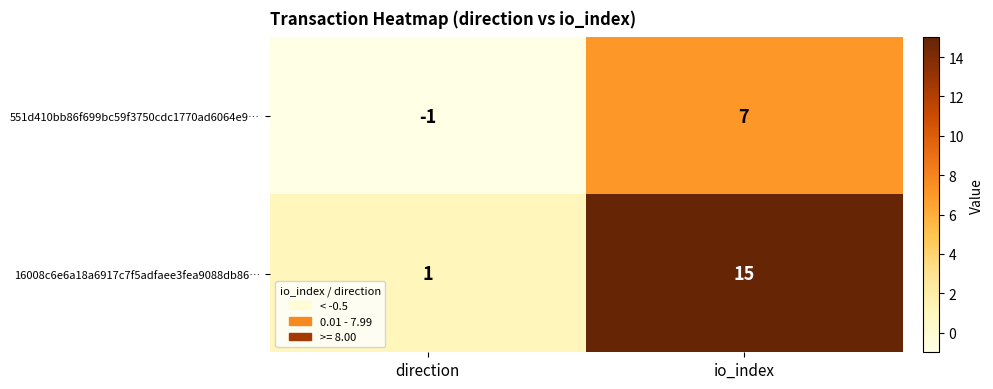

List the series in order of their overall mean, lowest first.

551d410bb86f699bc59f3750cdc1770ad6064e9…, 16008c6e6a18a6917c7f5adfaee3fea9088db86…